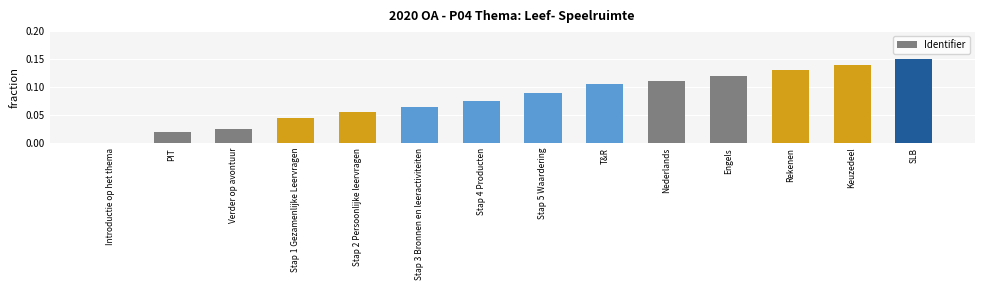

What is the sum of the values at Stap 2 Persoonlijke leervragen and SLB?

0.2